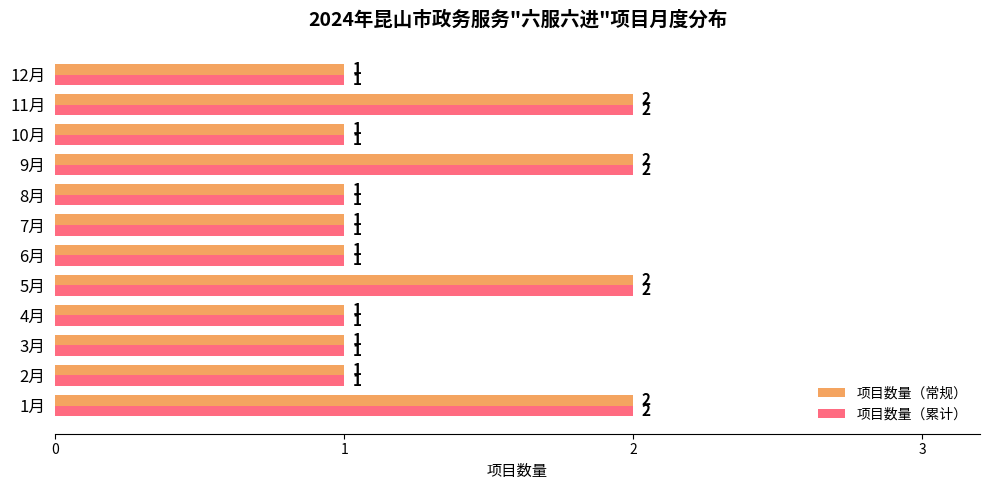

True or false: 项目数量（常规） has a value of 1 at 6月.

True